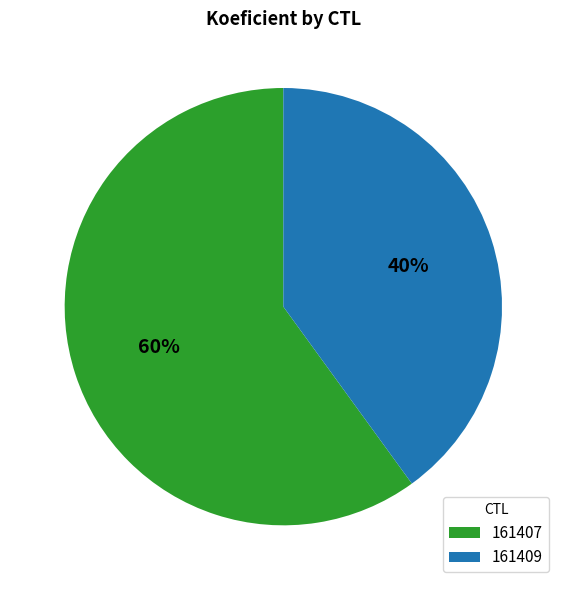

Combined, do 161407 and 161409 account for over 50%?

Yes